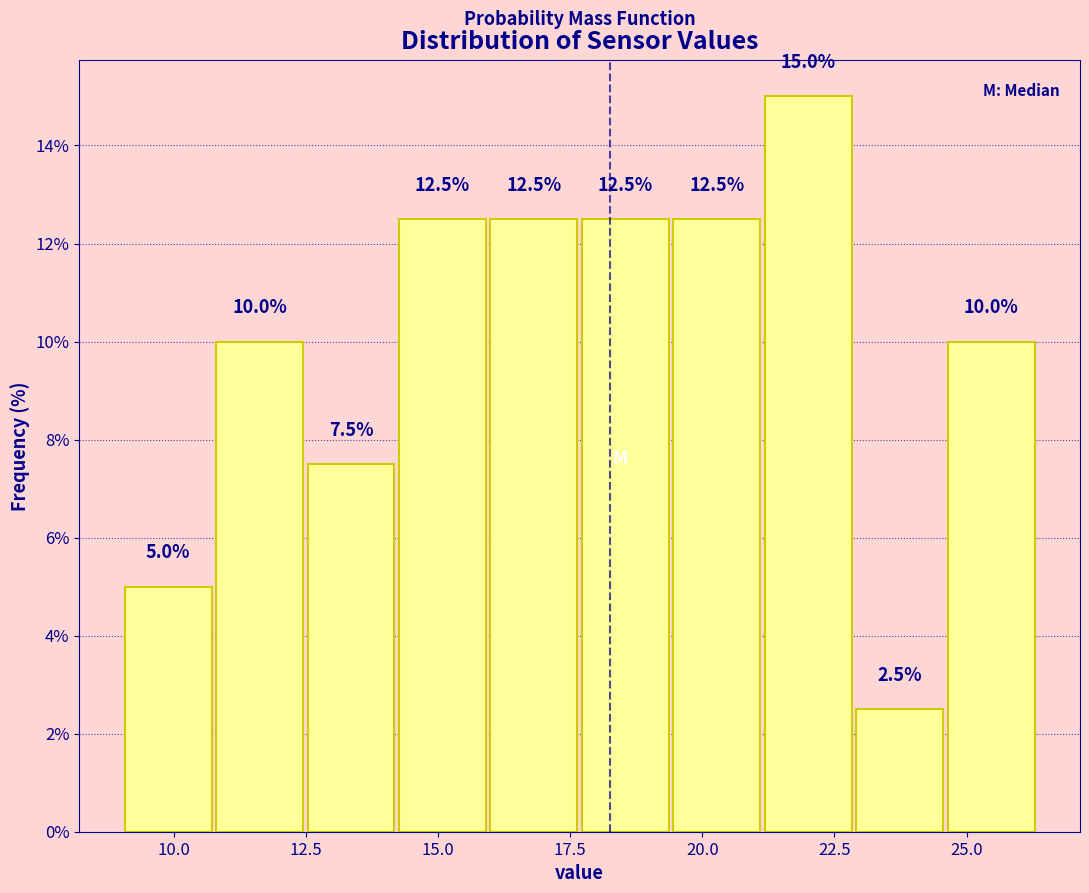

Read against the x-axis, roughly where is the centre of the tallest bar?

22.0